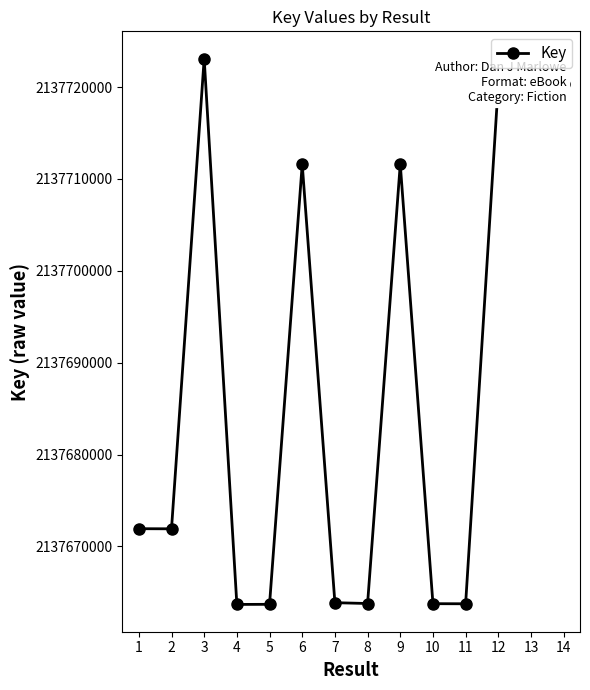

What is the difference between the maximum and second lowest values?

59398